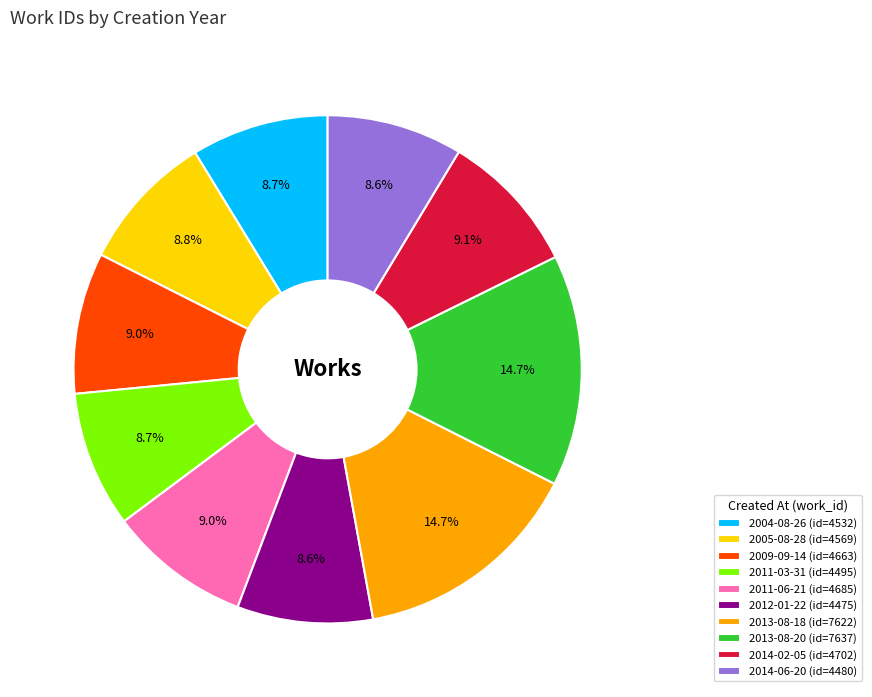

To the nearest percent, what percentage of the pie is 2011-03-31?

9%